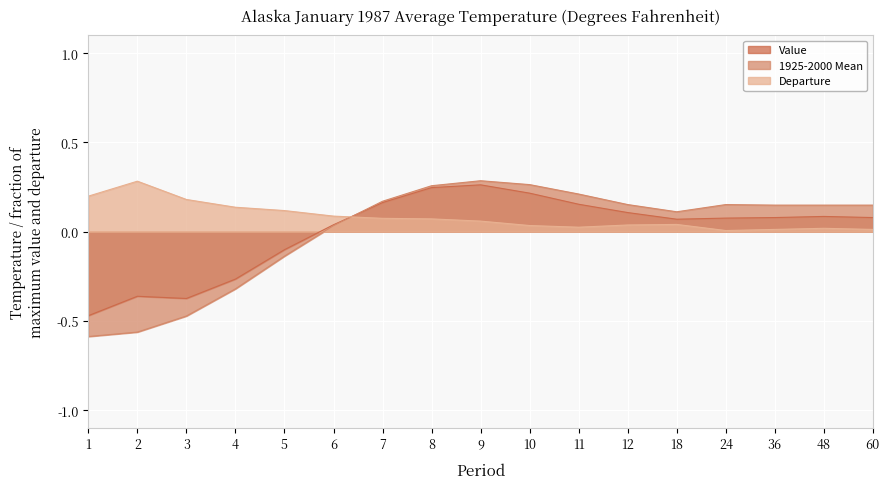

Which series ends up on top after the final intersection of Value and 1925-2000 Mean?

1925-2000 Mean